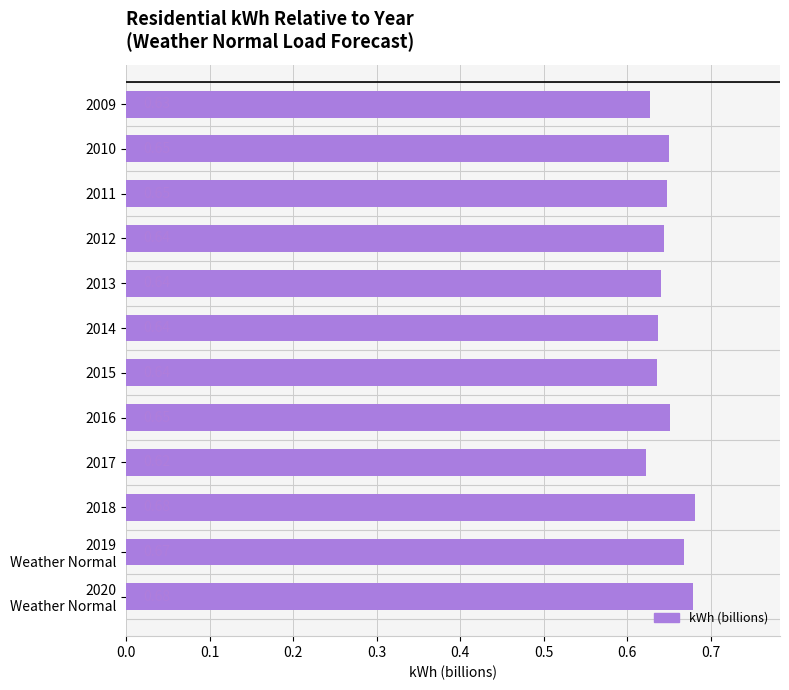

What is the sum of the values at 2017 and 2018?

1.3